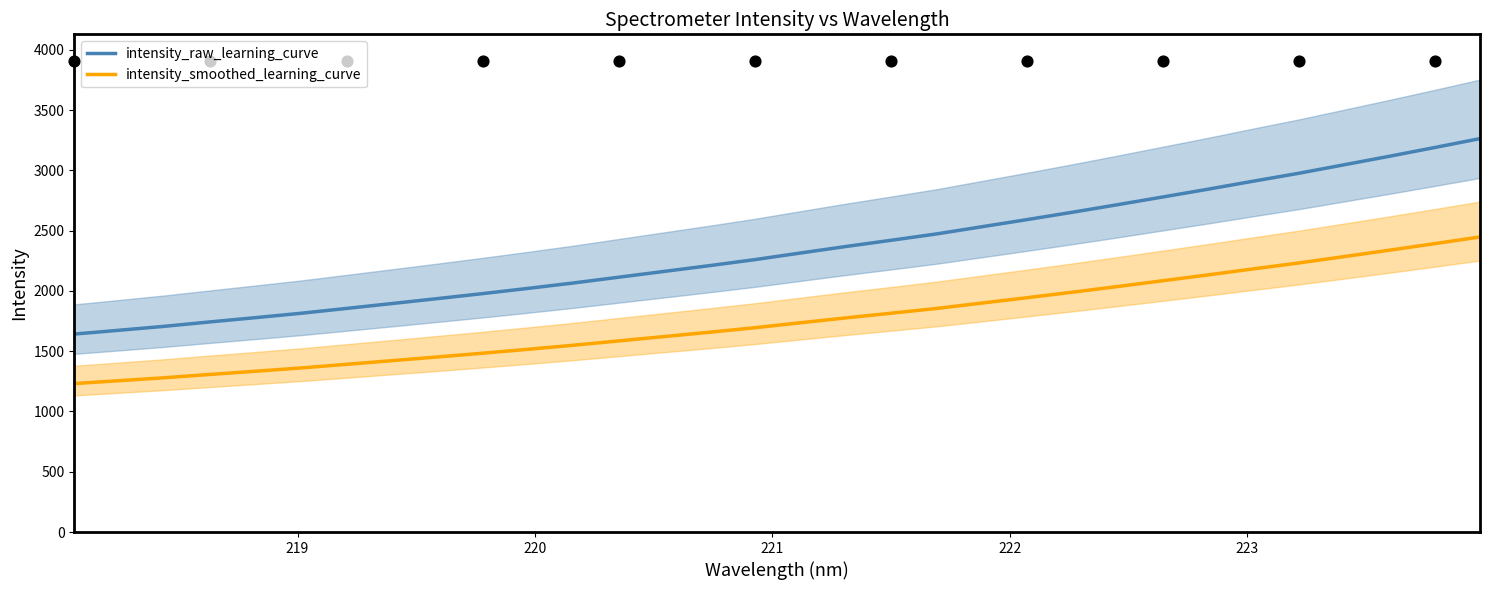

Which series has the largest total across all categories?

intensity_raw_learning_curve